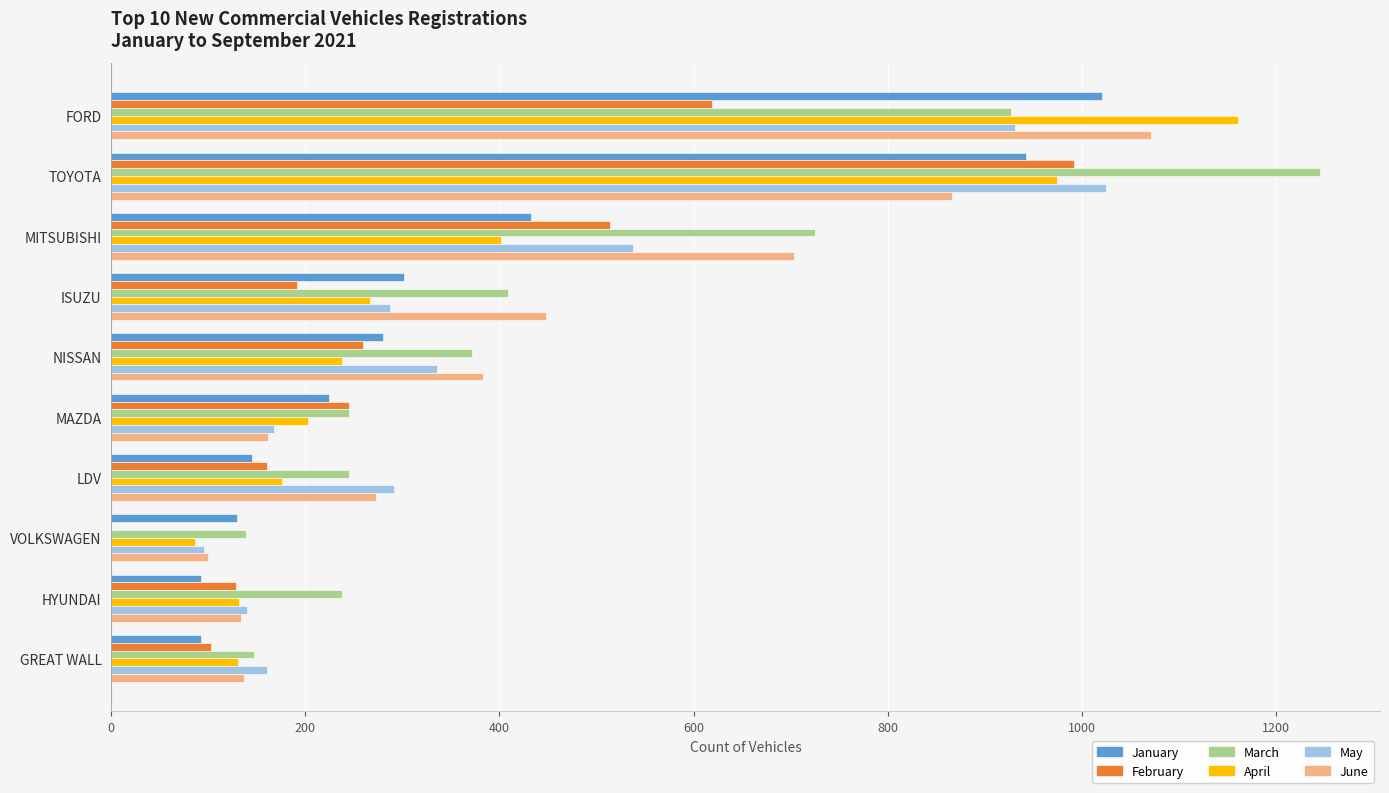

Between TOYOTA and MAZDA, which series saw the biggest shift?

March